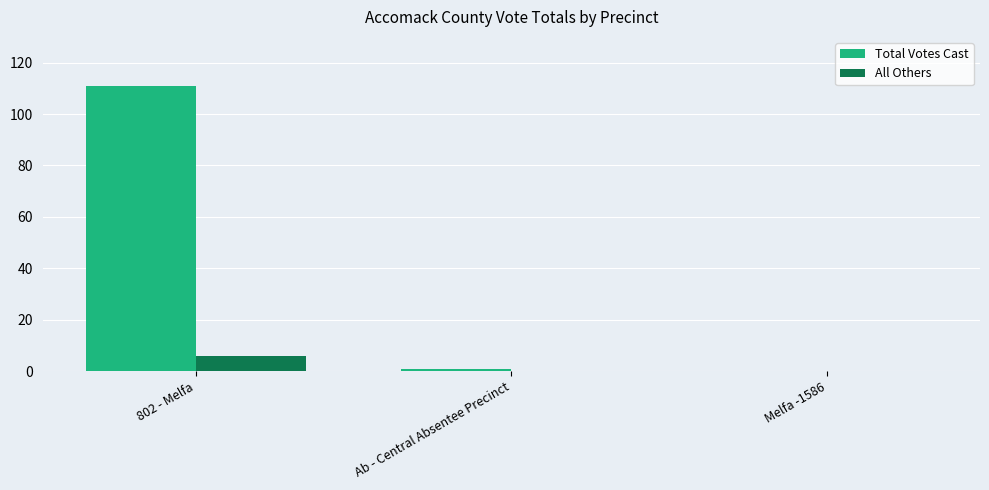

How many groups of bars are there?

3